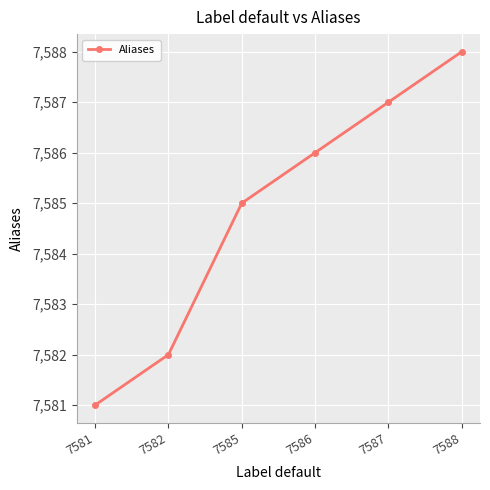

What is the value of the 1st point from the left?

7581